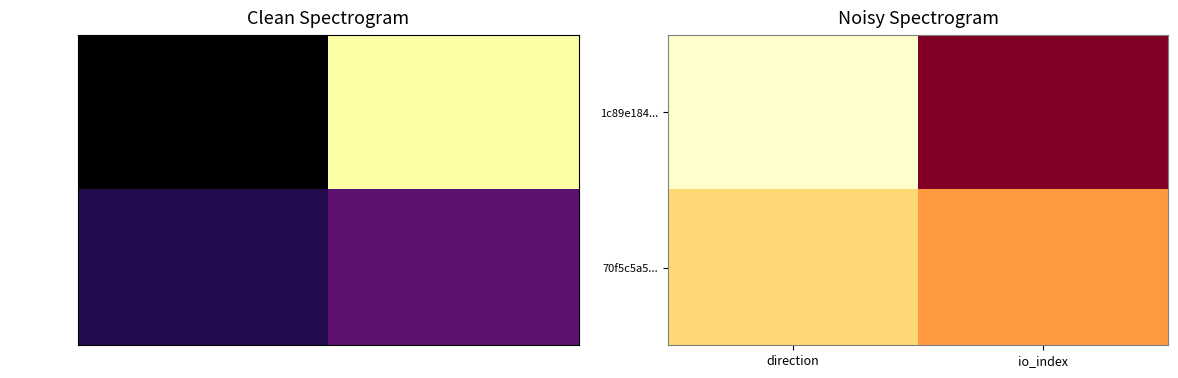

Is it true that 1c89e184... equals 0.8 at io_index?

True